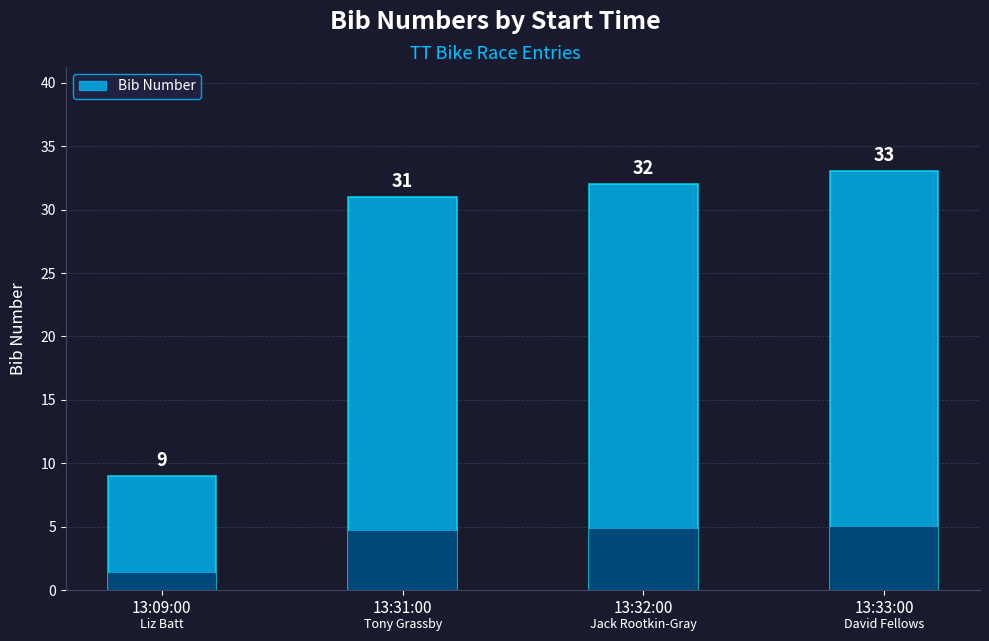

At which category does the chart reach its peak across all series?

13:33:00